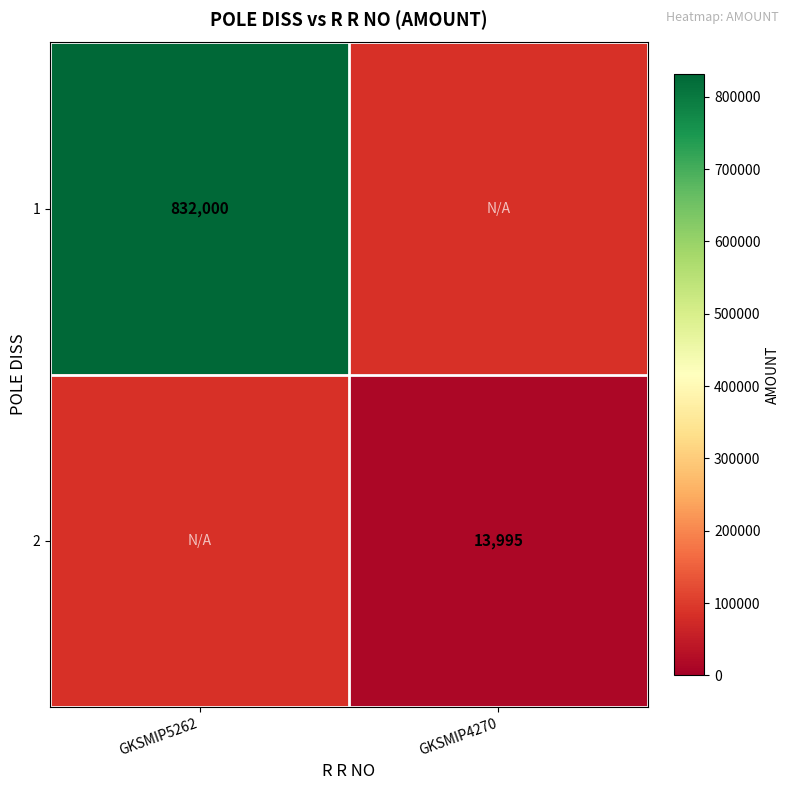

The 2 series shows 9751 at GKSMIP4270. True or false?

False